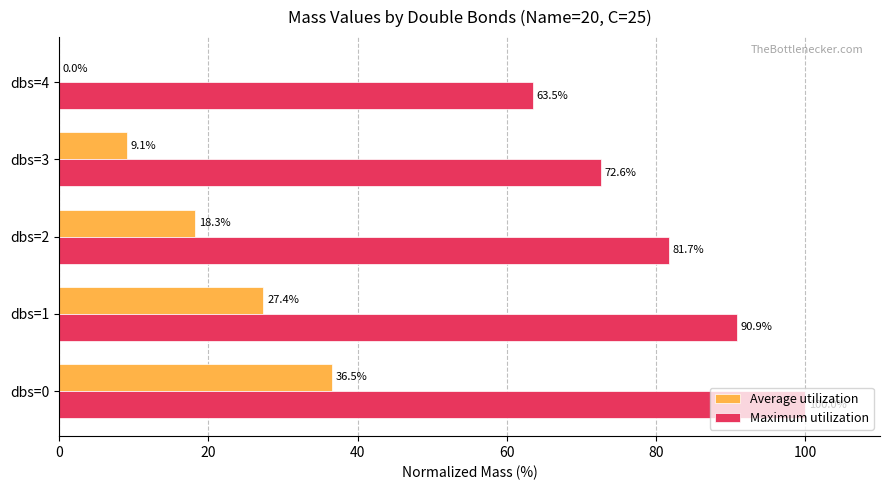

What are all the series names shown in the legend?

Average utilization, Maximum utilization